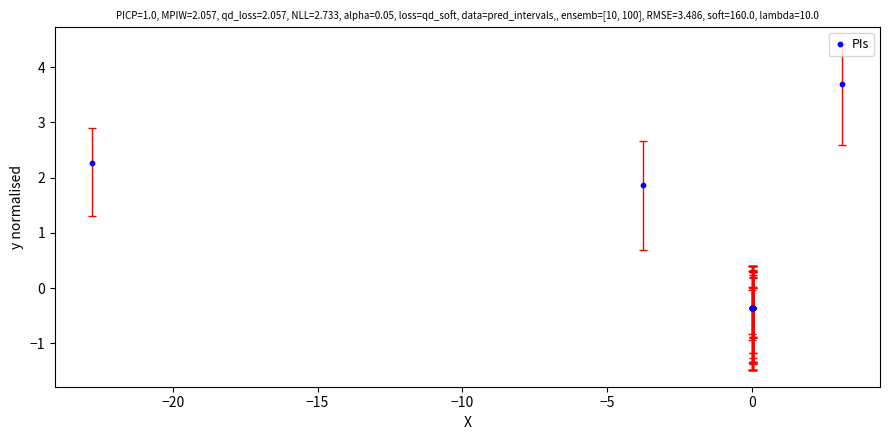

What Y value in the scatter plot is closest to 1?

1.9